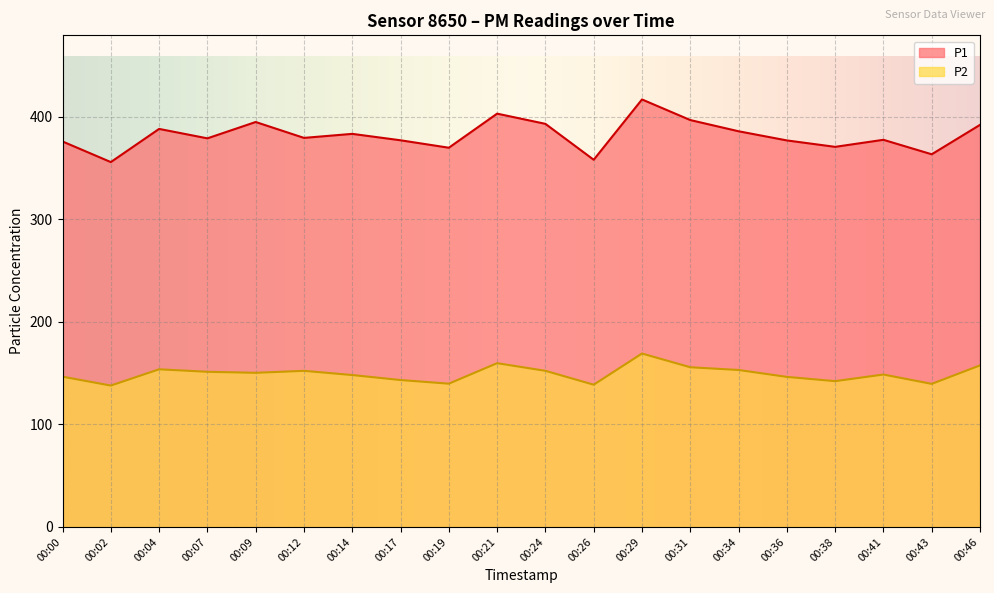

At 00:26, list the series in order from smallest to largest.

P2, P1